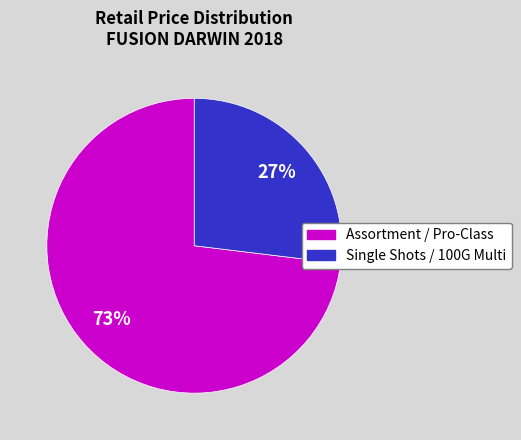

To the nearest percent, what is the difference between the largest and smallest slice percentages?

46%